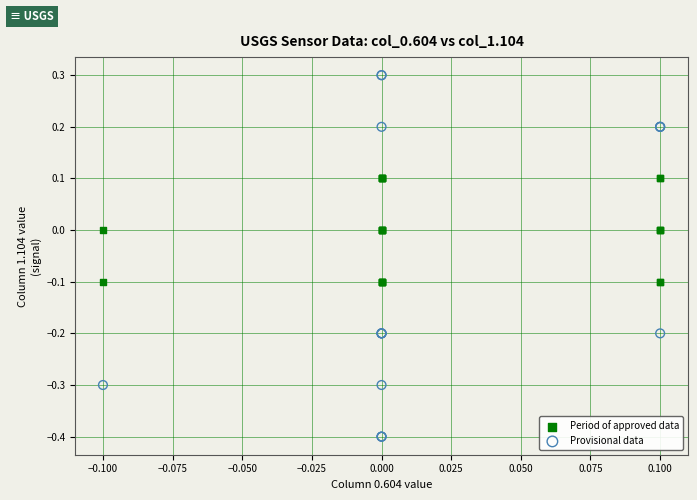

Which series has the largest Y range (max minus min)?

Provisional data